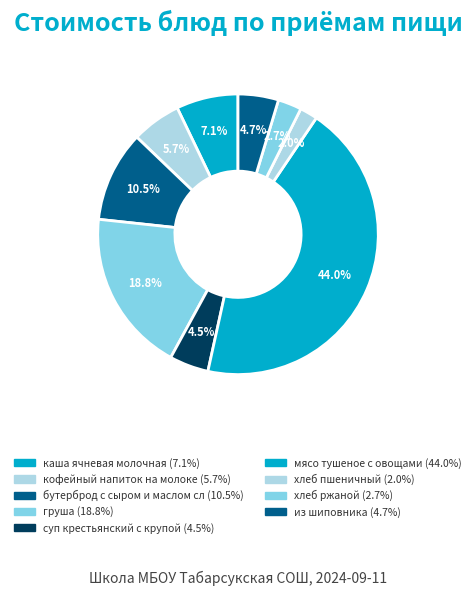

How much of the chart is everything except из шиповника?

95.3%